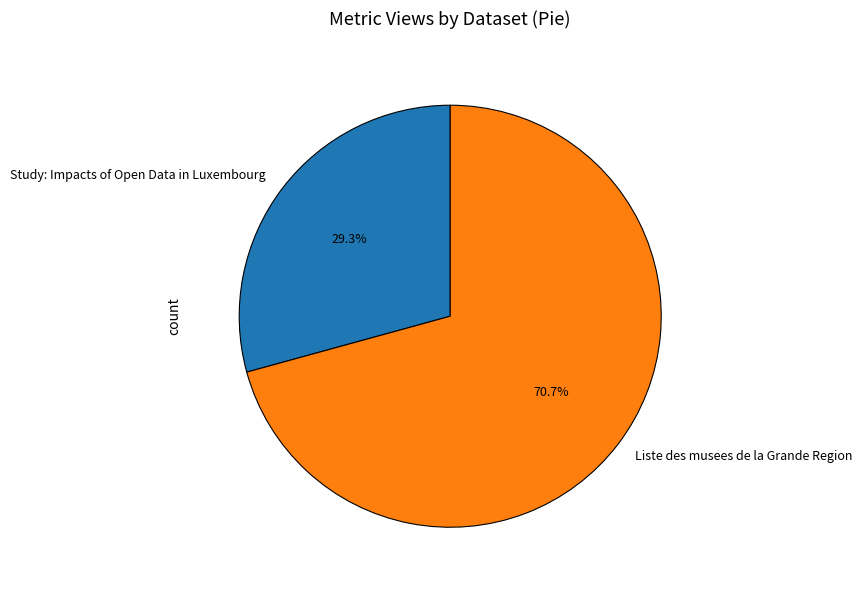

Between Liste des musees de la Grande Region and Study: Impacts of Open Data in Luxembourg, which is larger?

Liste des musees de la Grande Region